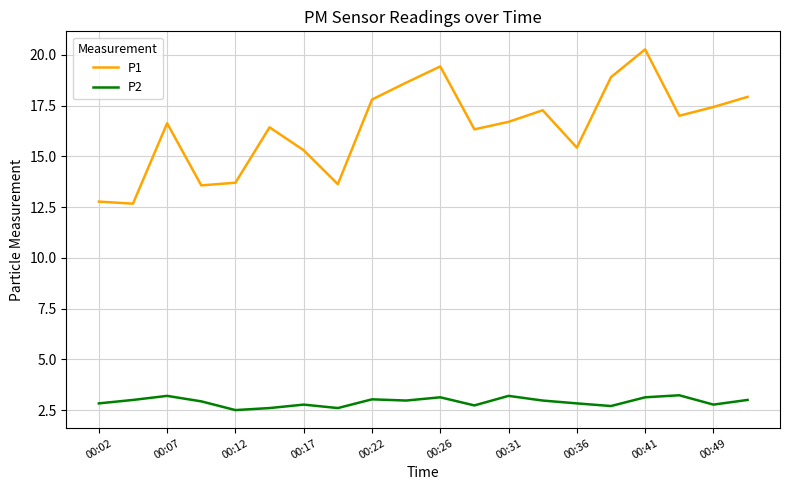

True or false: P2 has more than 1 interior local peaks.

True